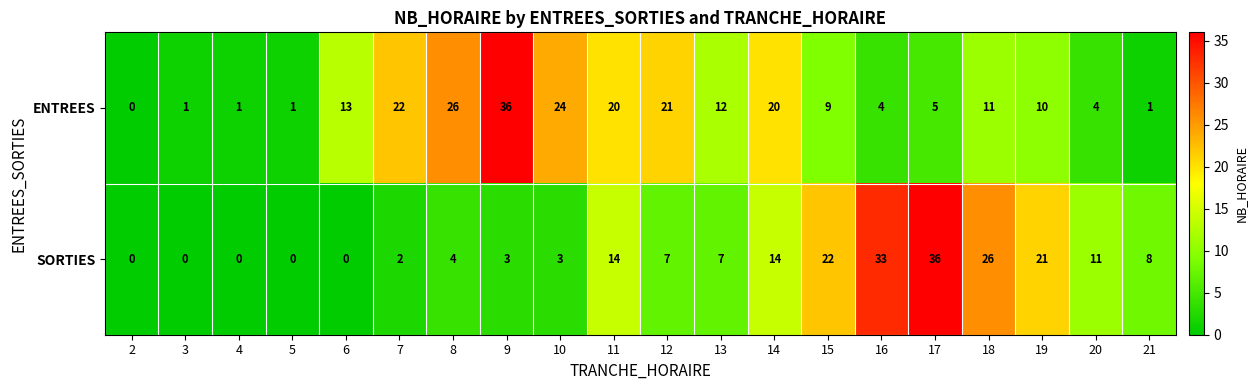

Between 11 and 21, which series saw the biggest shift?

ENTREES